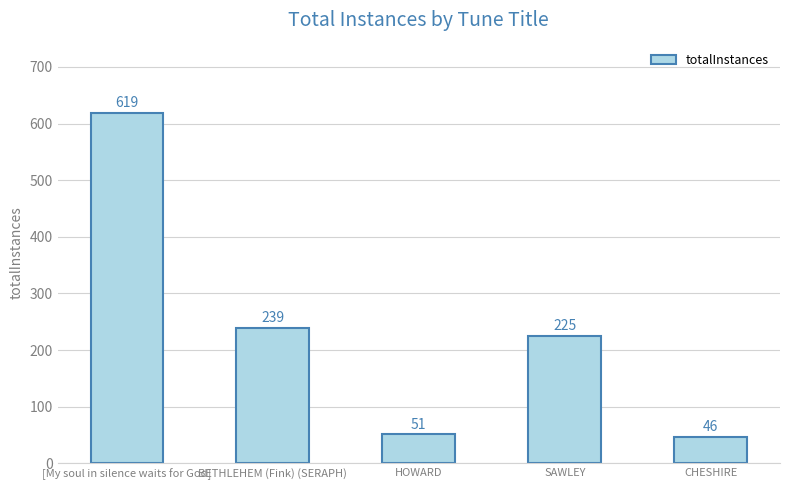

What is the smallest value displayed?

46